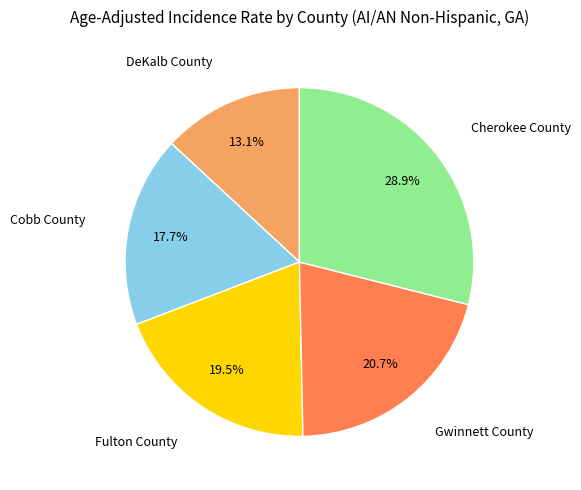

Is there any slice that represents more than half of the pie?

No